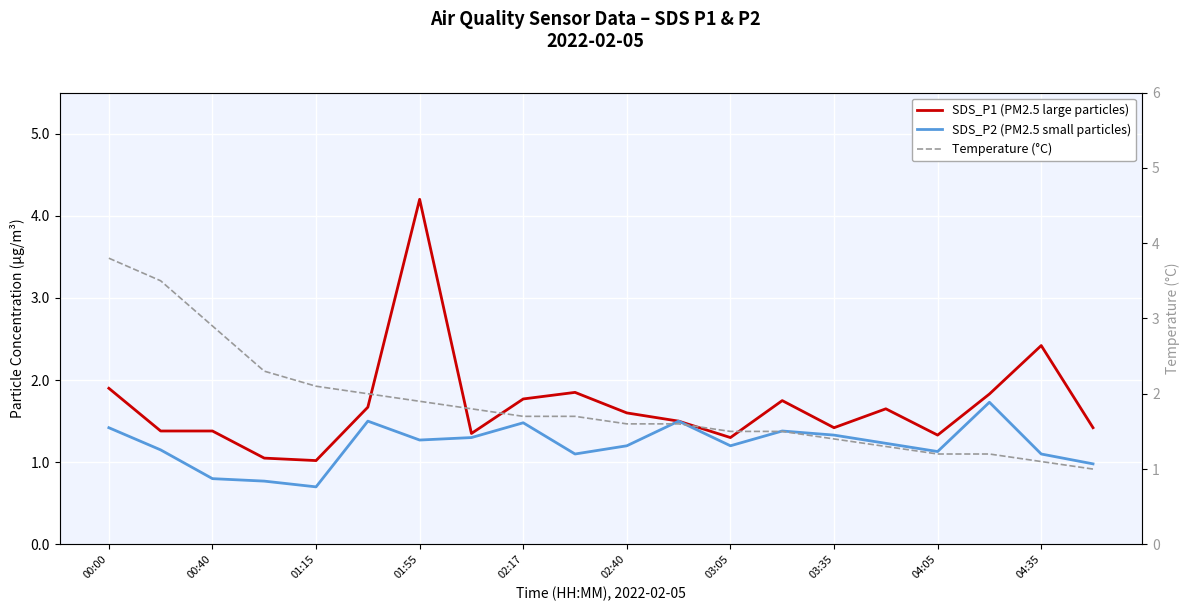

Is the value of SDS_P2 (PM2.5 small particles) at 00:00 greater than the value of Temperature (°C) at 01:55?

No